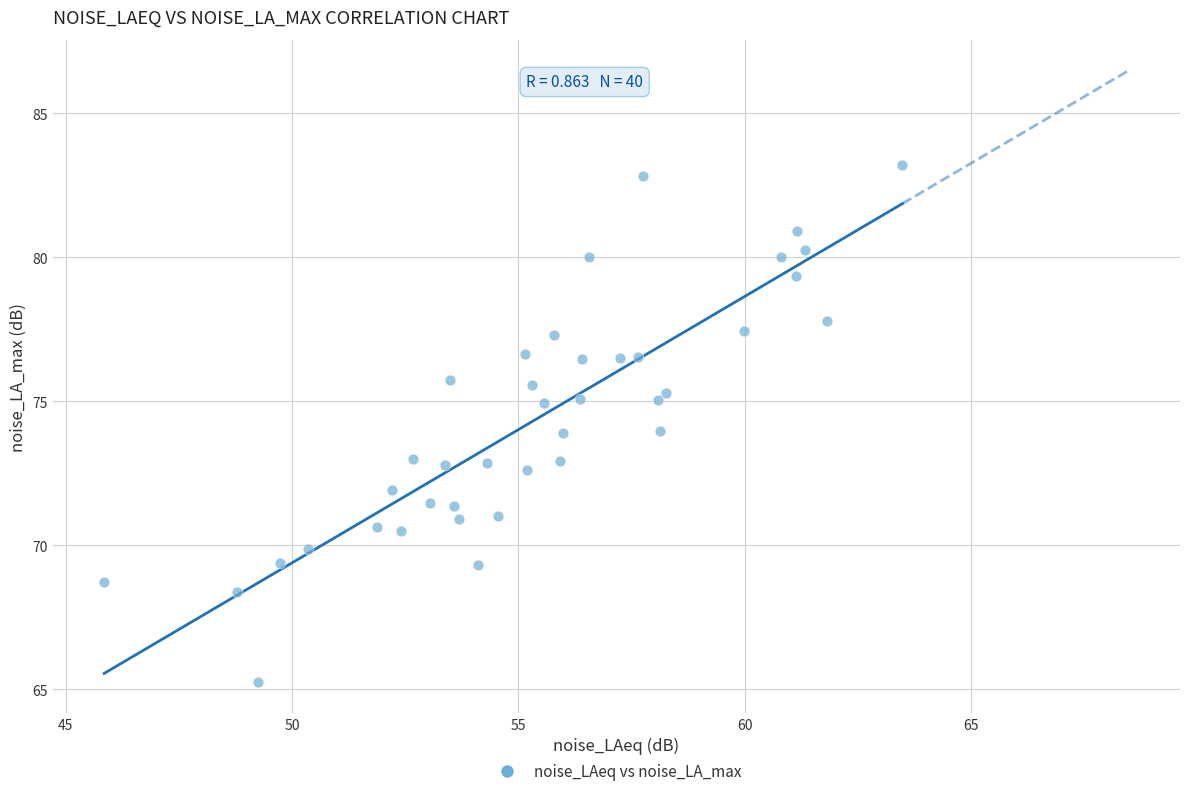

What is the range of Y values (max minus min)?

18.0